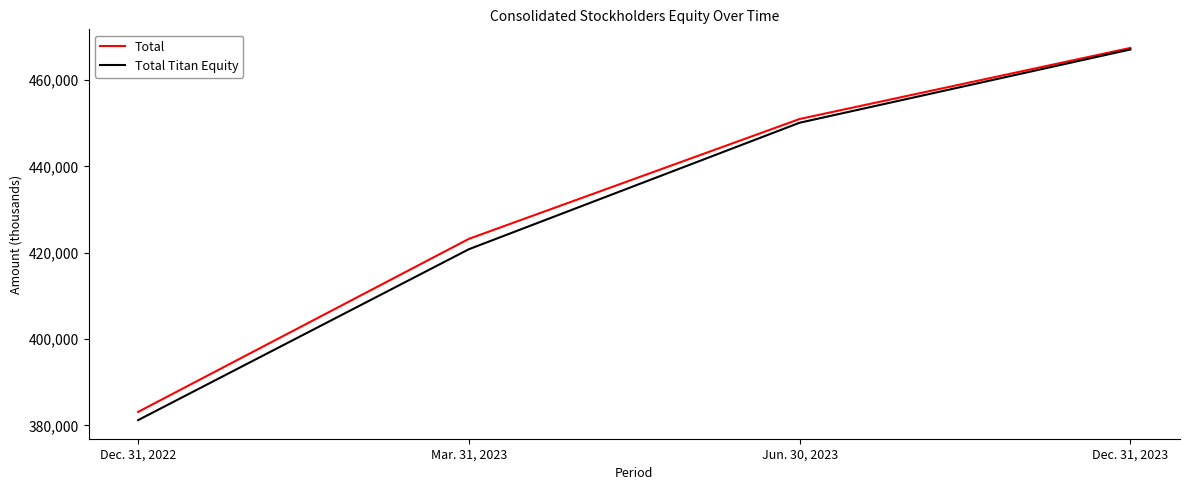

What is the total value across all series at Mar. 31, 2023?

844015